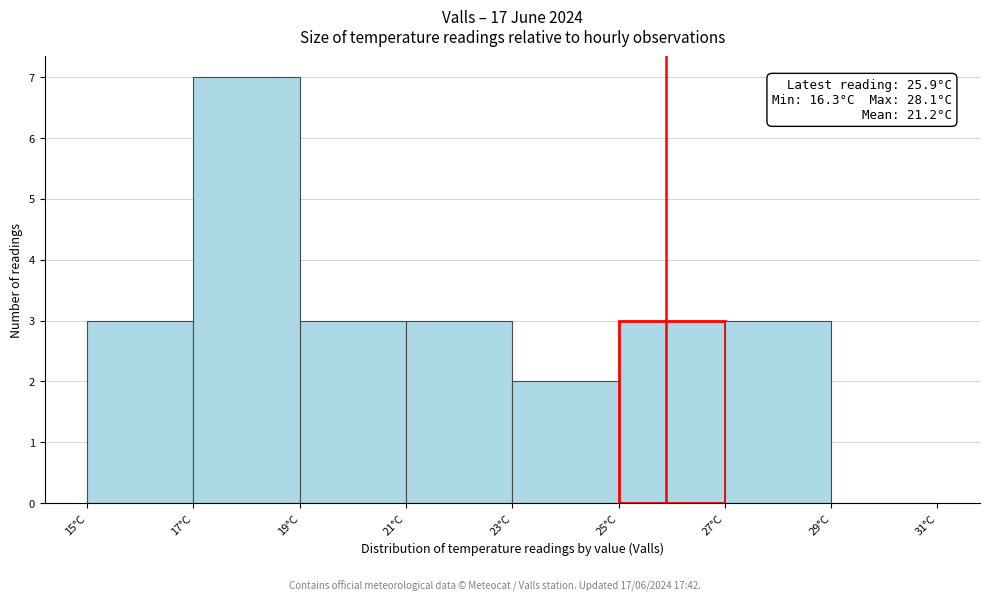

Over which range of the x-axis is the bar tallest?

17 to 19